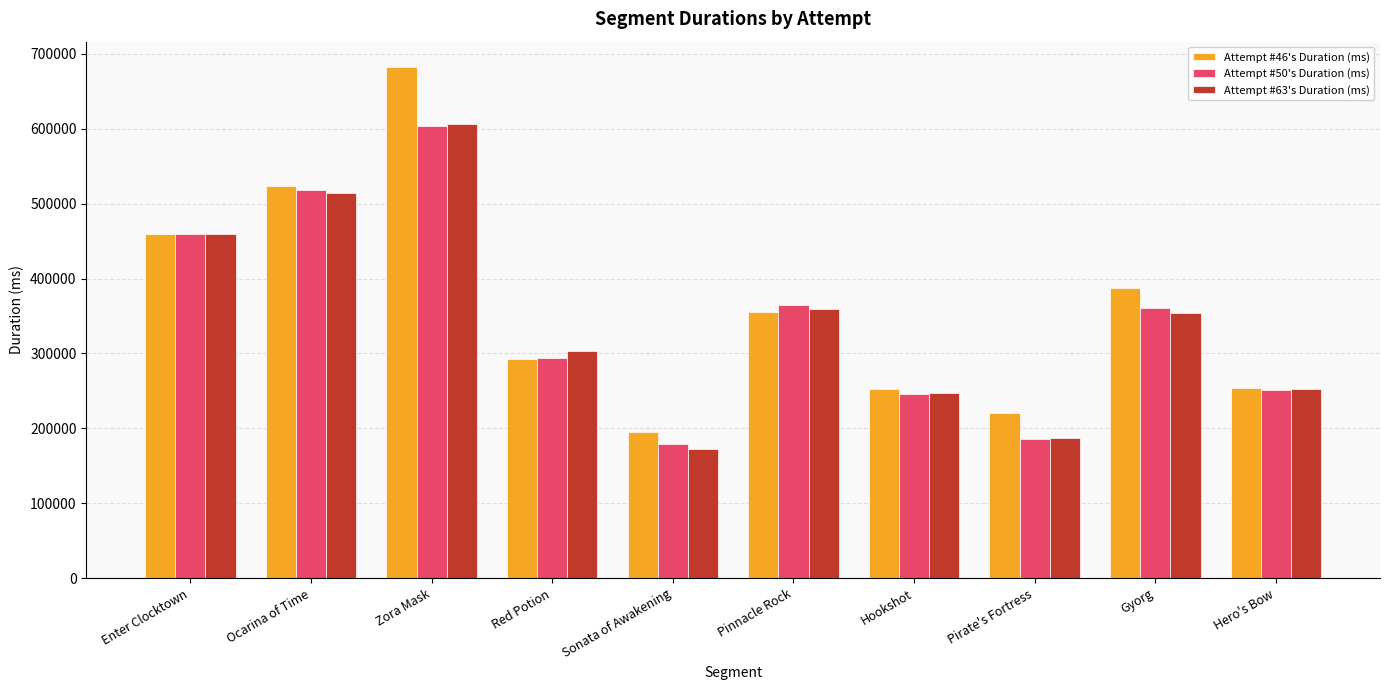

What is the sum of the Attempt #50's Duration (ms) values at Pinnacle Rock and Pirate's Fortress?

549623